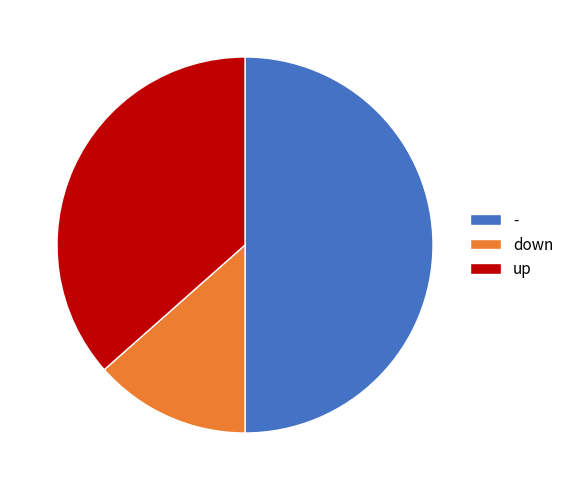

Is it true that up is 31% of the pie?

False